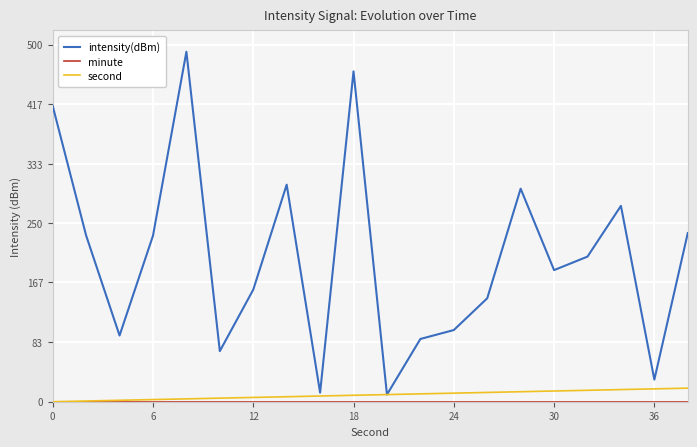

What is the lowest value of the intensity(dBm) series?

10.0